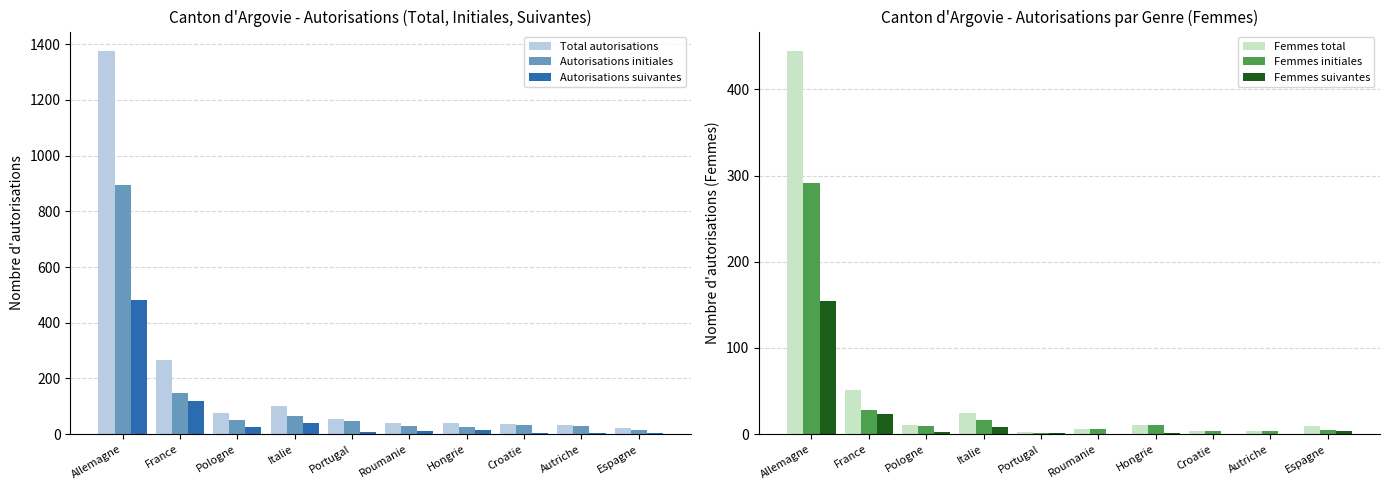

At which category is the sum across all series the highest?

Allemagne